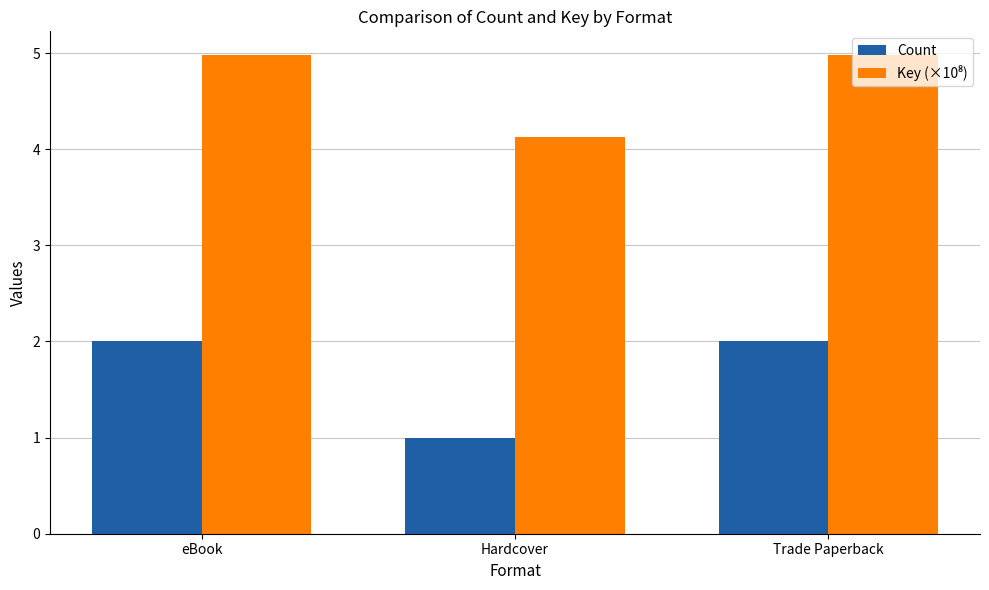

What is the spread (max minus min) of values at Hardcover?

3.1